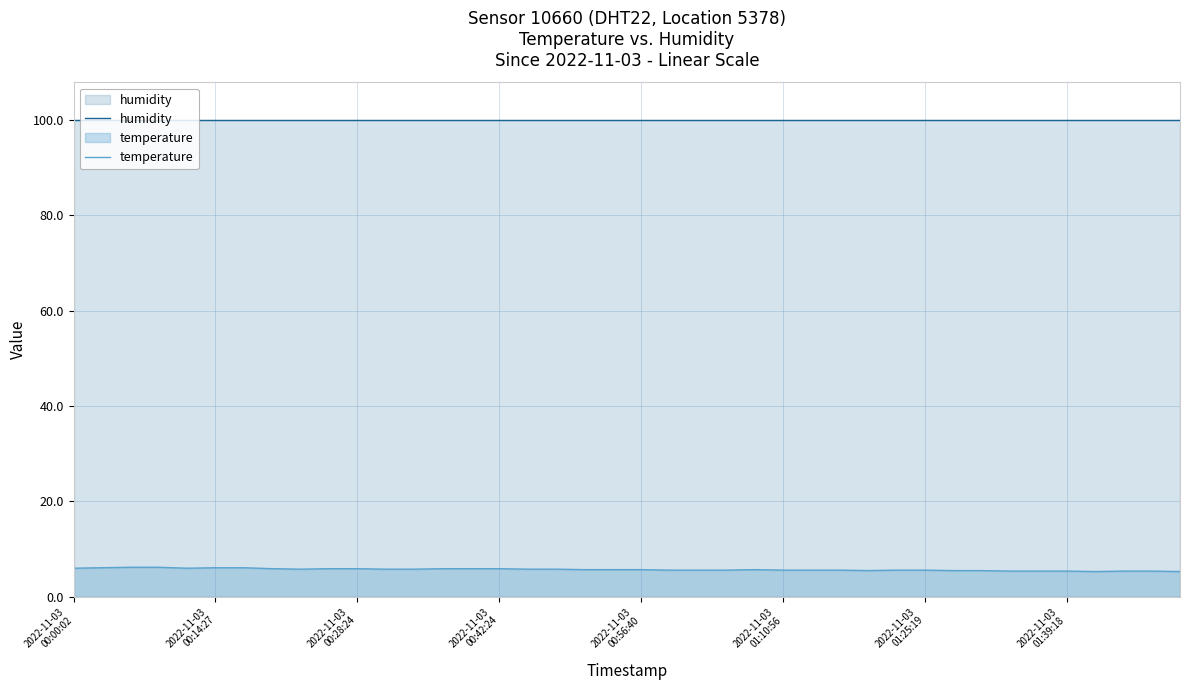

Between 13 and 39, which series saw the biggest shift?

temperature